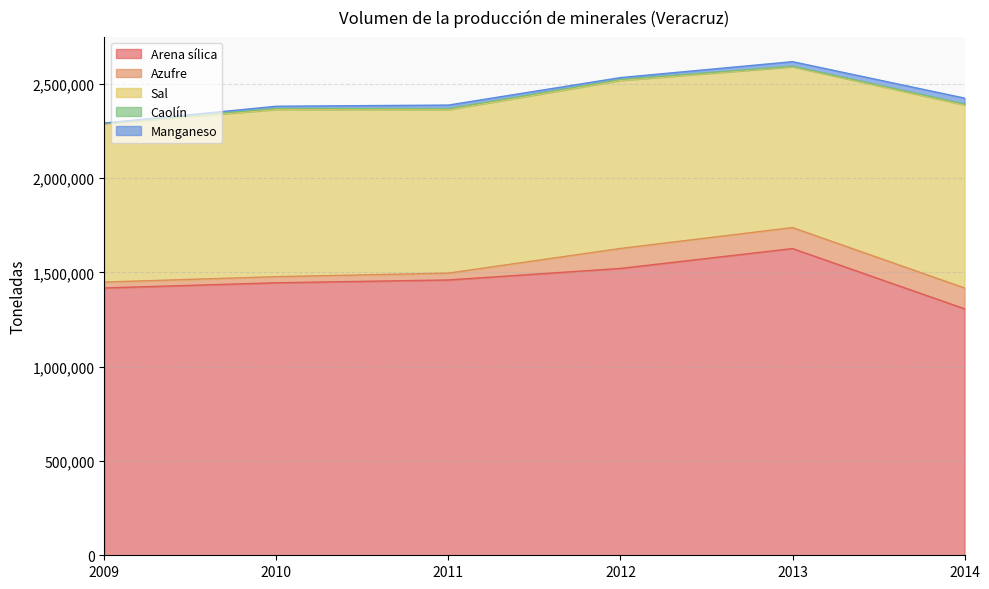

What is the value of the Sal point at the 4th from the left?

890999